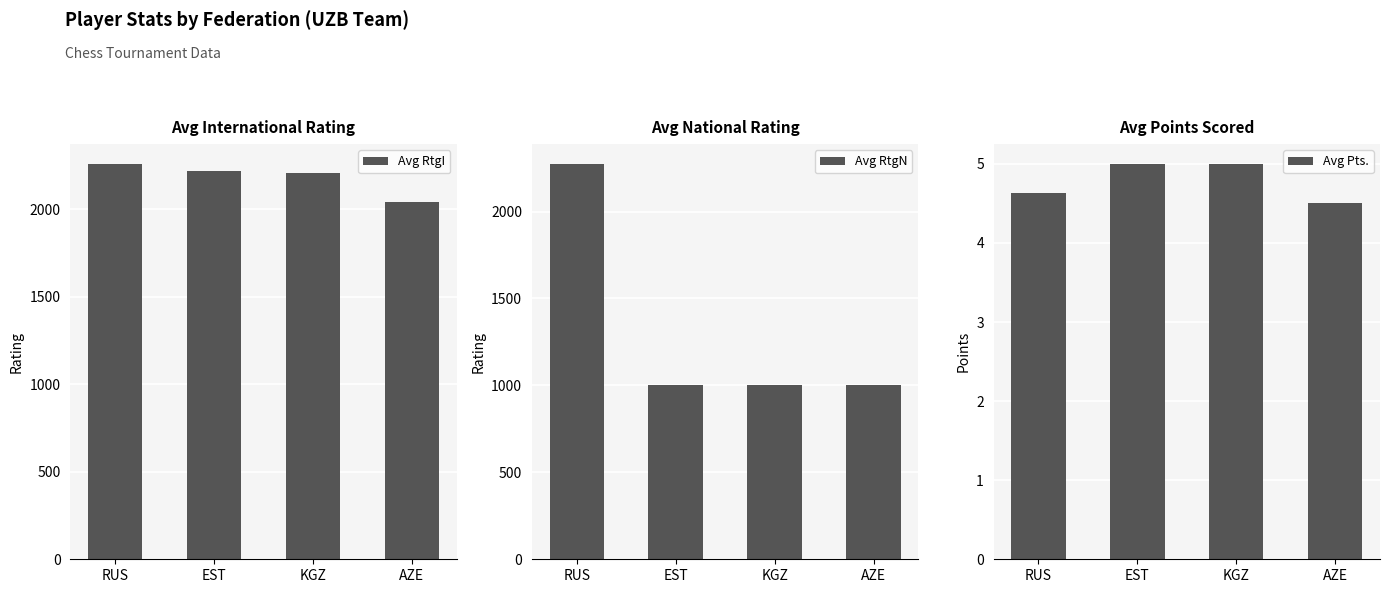

What is the difference between the second highest and minimum values in the Avg Pts. series?

0.5